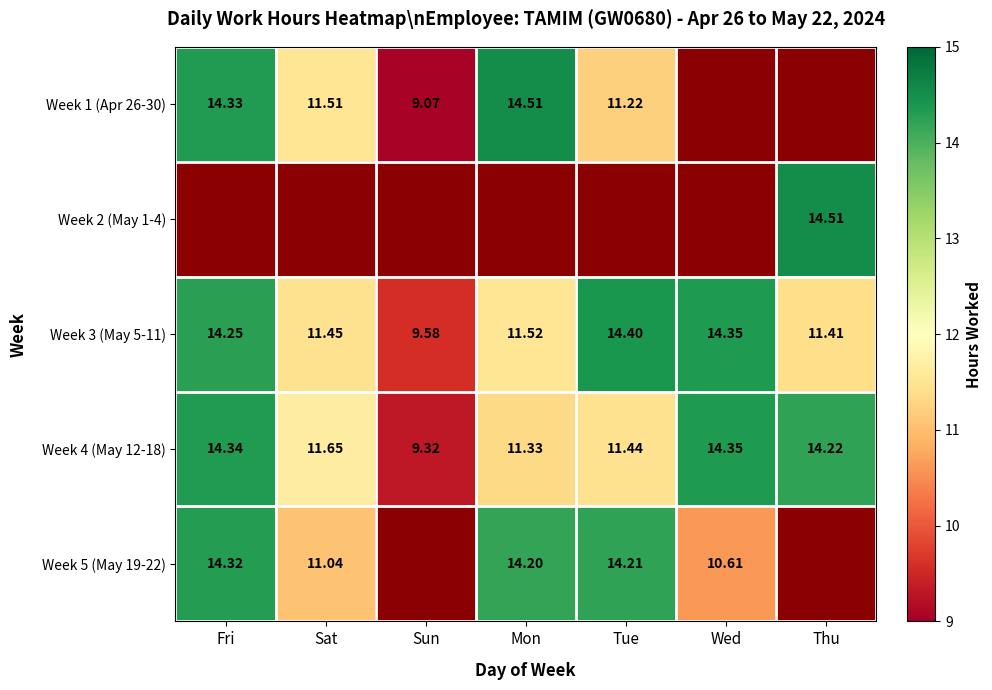

At which label does Week 3 (May 5-11) first exceed 11?

Fri